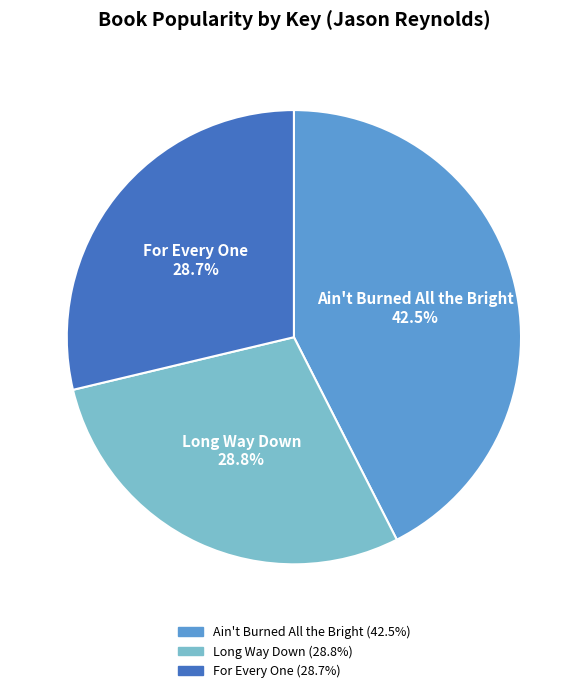

What is the largest slice in the pie chart?

Ain't Burned All the Bright